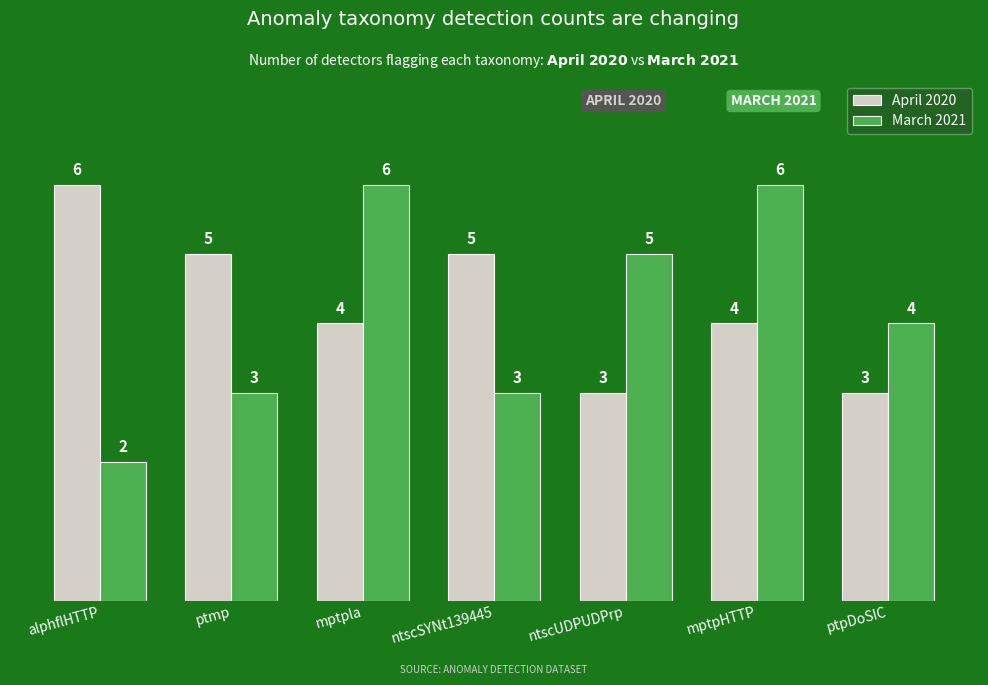

Count the April 2020 values in the range 3 to 5.

6